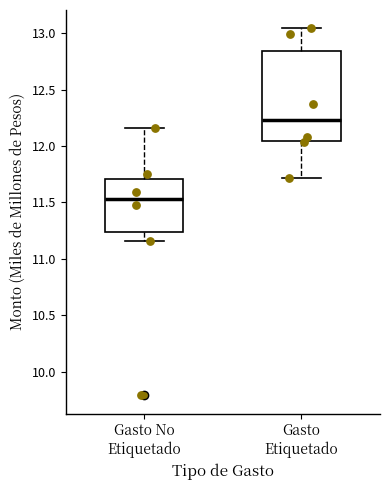

Reading left to right, read every box against the y-axis: the position of its median line, the range the box covers, and the ends of its whiskers. The values are not printed on the chart, so give them approximately, as read against the axis.

Gasto No Etiquetado: median 11.55, box 11.25 to 11.70, whiskers 11.15 to 12.15
Gasto Etiquetado: median 12.25, box 12.05 to 12.85, whiskers 11.70 to 13.05